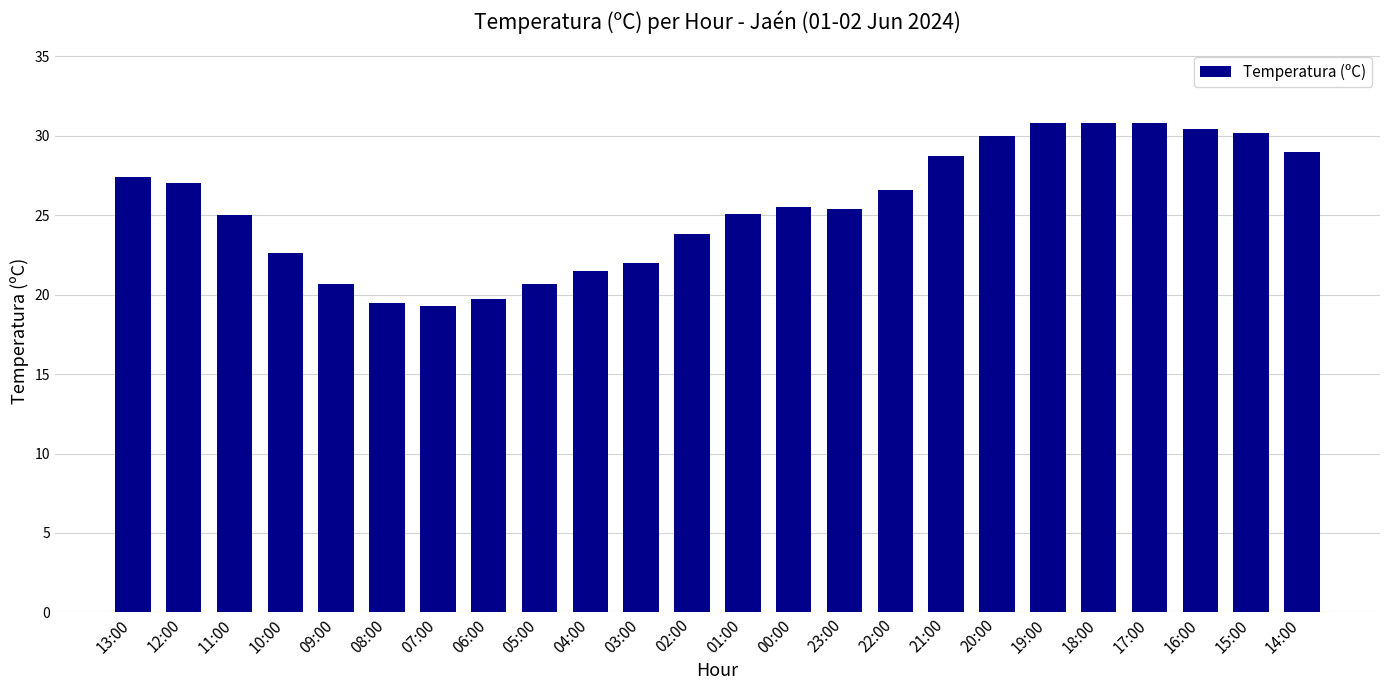

What is the difference between the second highest and second lowest values?

11.3